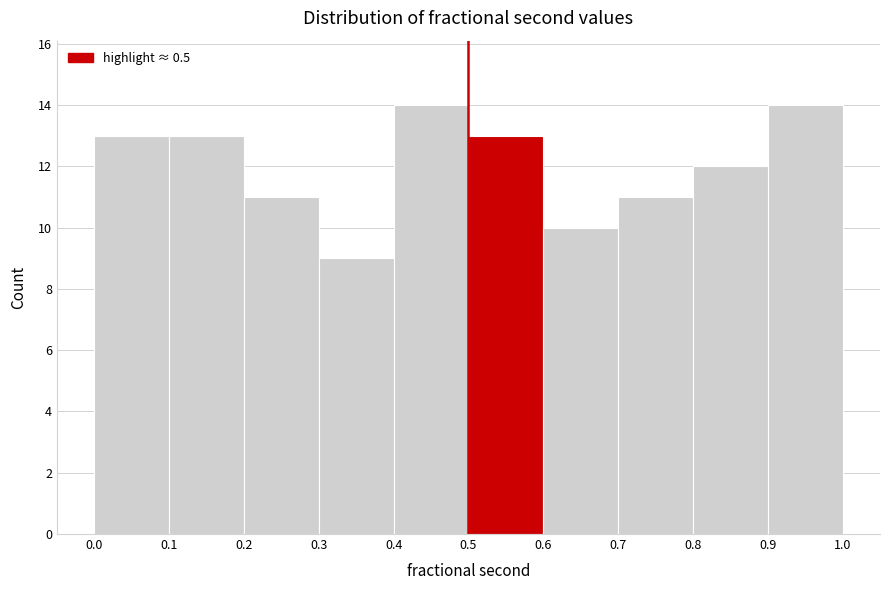

What is the height of the bar covering 0.9 to 1.0 on the x-axis? The values are not printed on the chart, so give them approximately, as read against the axis.

14